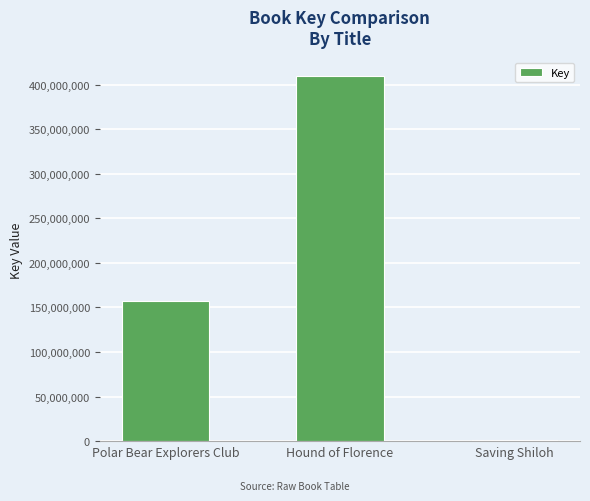

True or false: the data shows 621337580 at Hound of Florence.

False